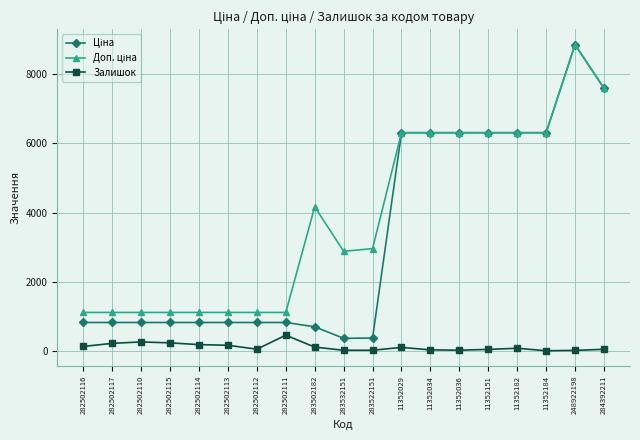

The Залишок series shows 125.0 at 282502116. True or false?

True